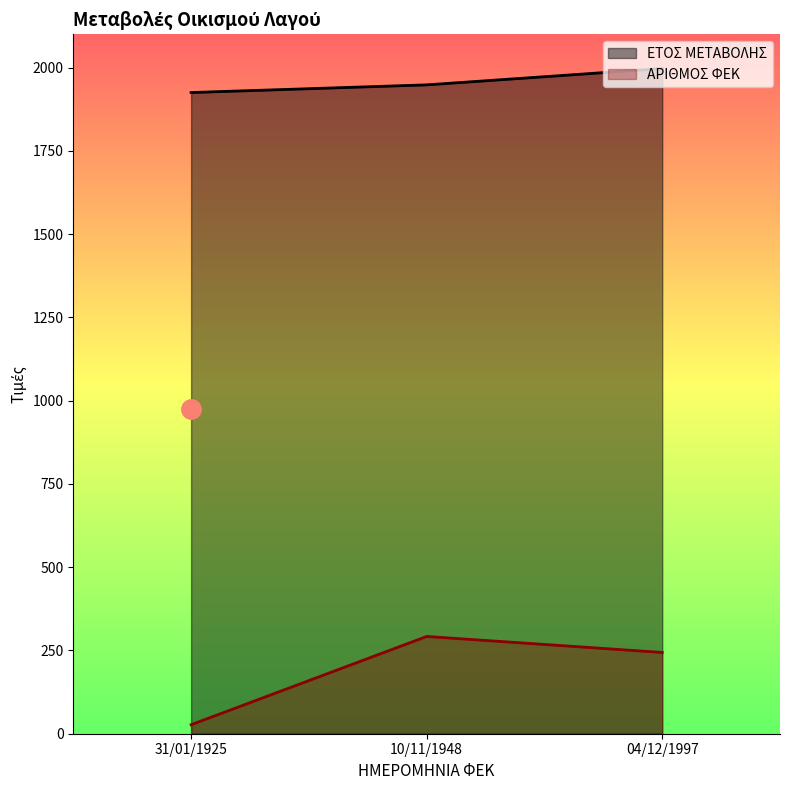

What is the approximate value of ΑΡΙΘΜΟΣ ΦΕΚ at 10/11/1948, to the nearest 50?

300